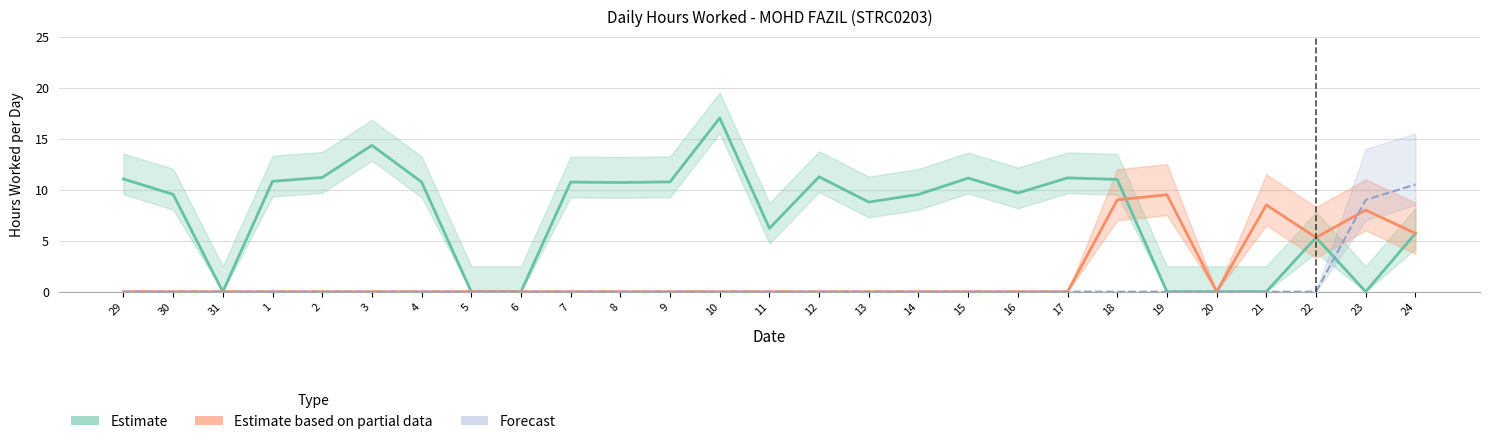

What is the average value of the Forecast series?

0.7